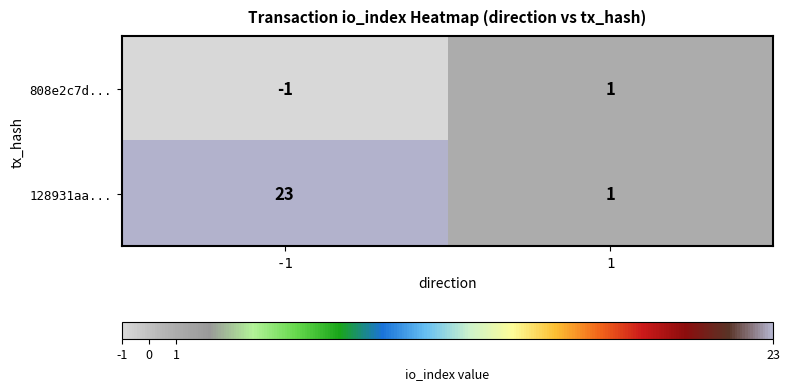

Is it true that 808e2c7d... equals 1 at 1?

True